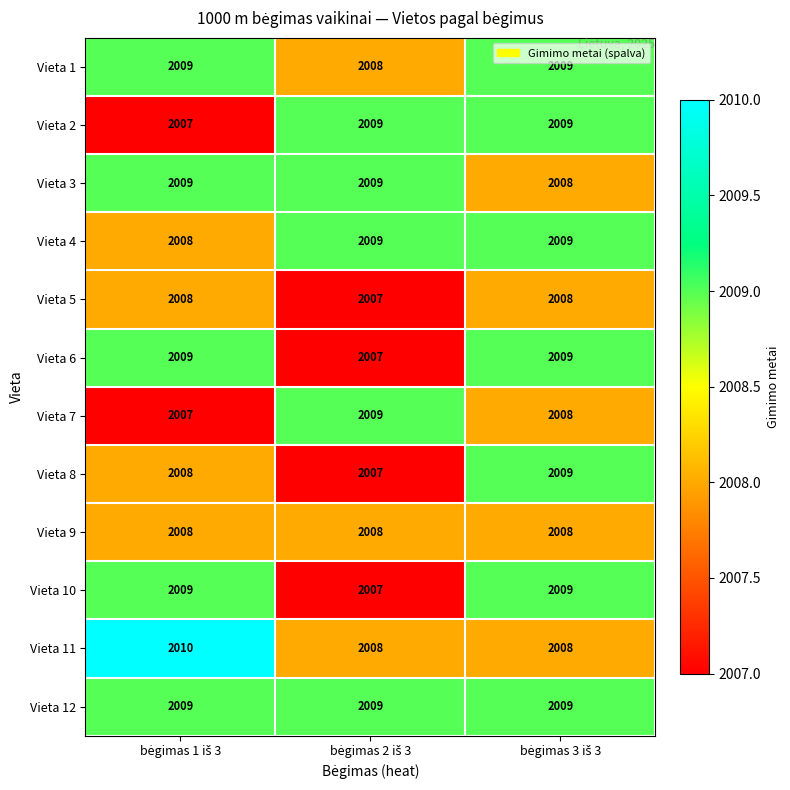

What is the minimum value shown in the chart?

2007